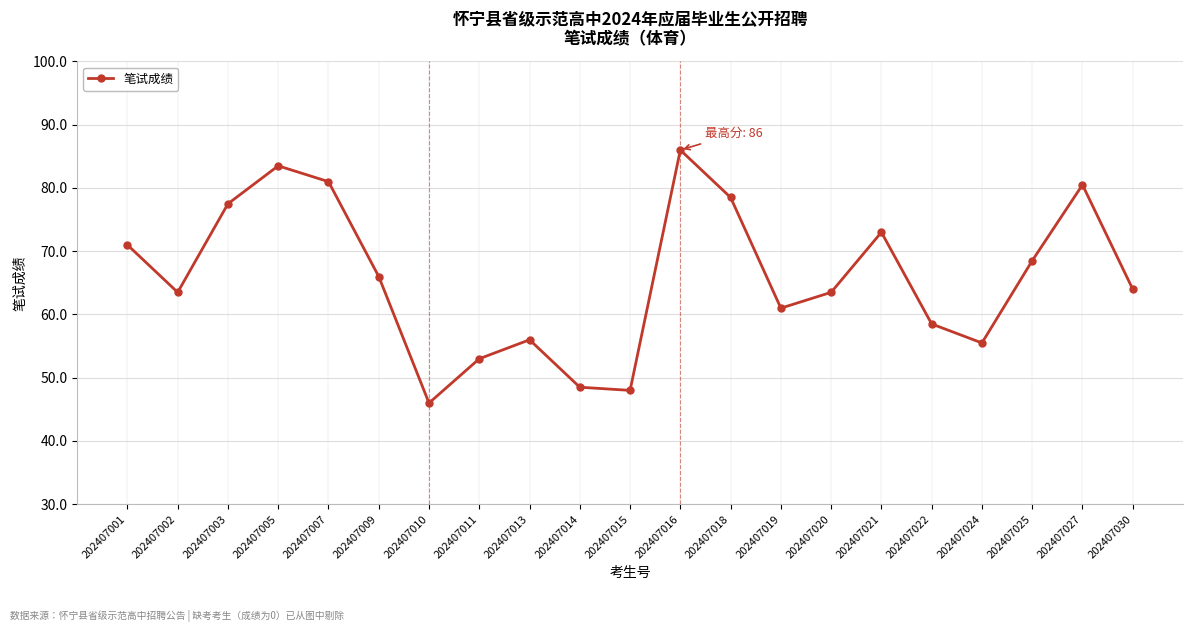

Reading left to right, transcribe all the data shown in this chart.

202407001=71.0	202407002=63.5	202407003=77.5	202407005=83.5	202407007=81.0	202407009=66.0	202407010=46.0	202407011=53.0	202407013=56.0	202407014=48.5	202407015=48.0	202407016=86.0	202407018=78.5	202407019=61.0	202407020=63.5	202407021=73.0	202407022=58.5	202407024=55.5	202407025=68.5	202407027=80.5	202407030=64.0